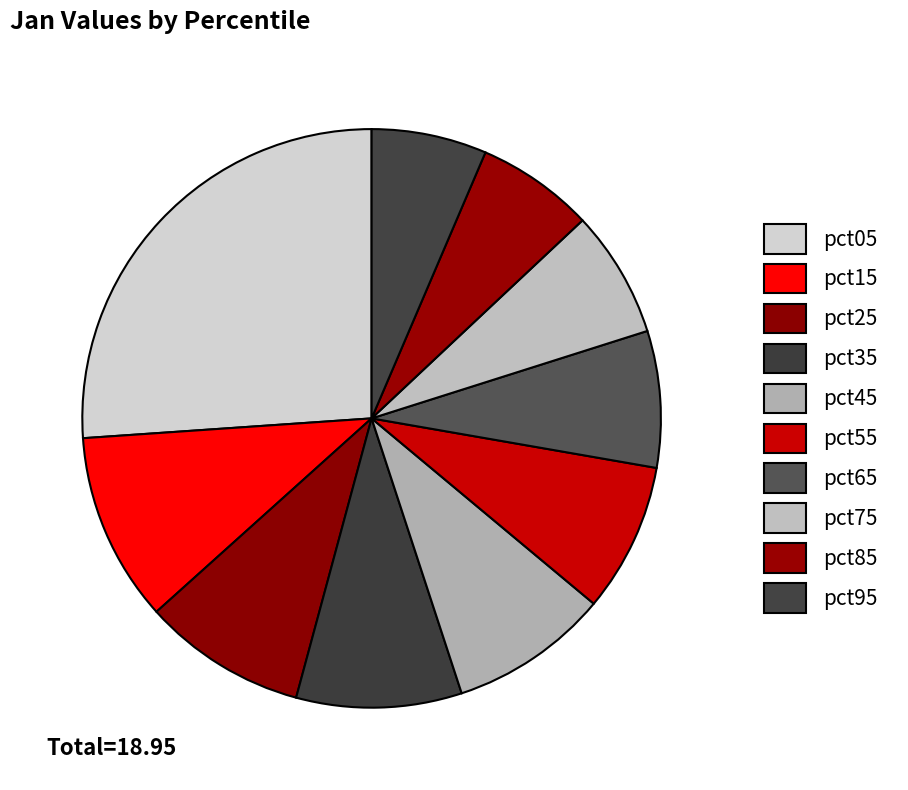

Does any single category account for the majority?

No